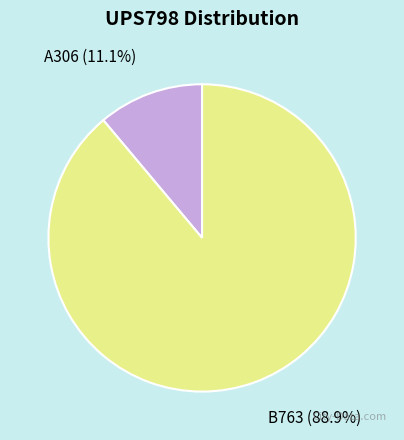

What percentage is NOT represented by B763?

11.1%